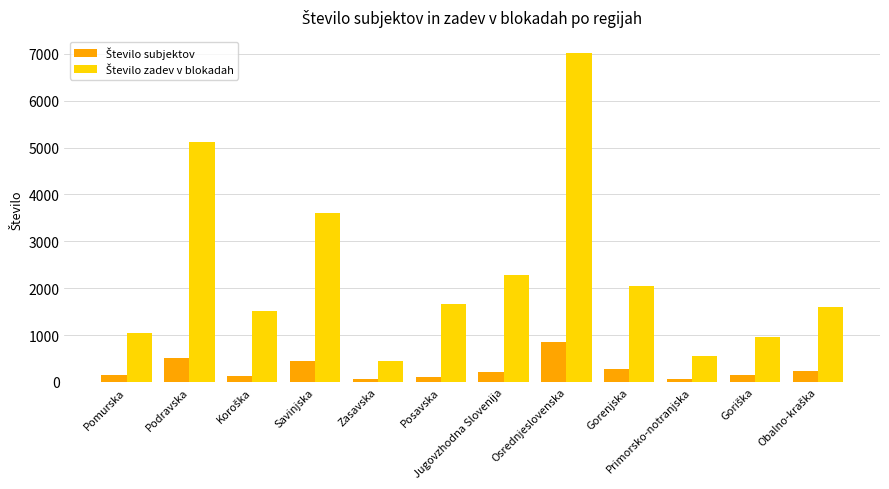

What is the spread (max minus min) of values at Jugovzhodna Slovenija?

2054